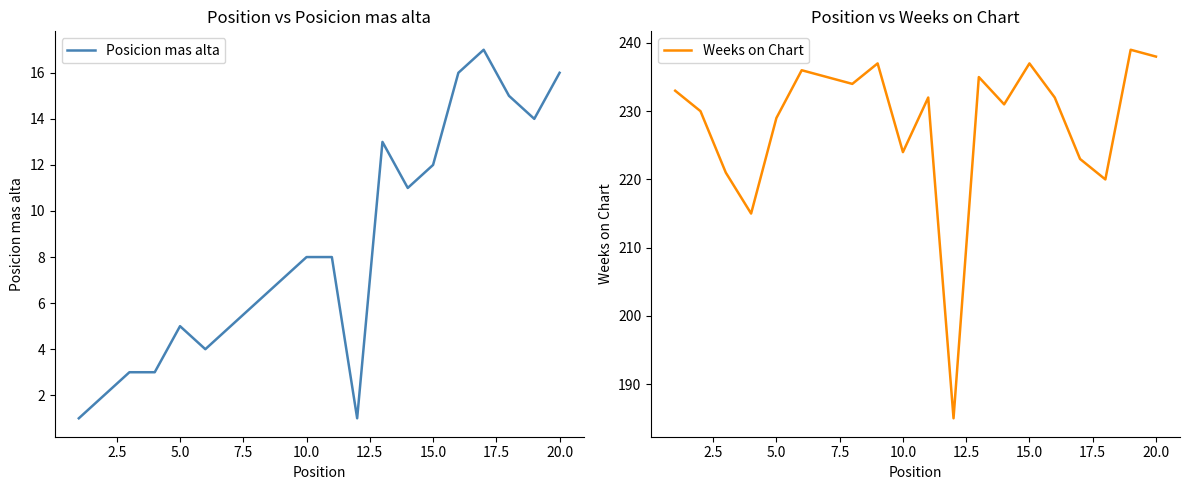

What is the approximate value of Posicion mas alta at 20.0?

16